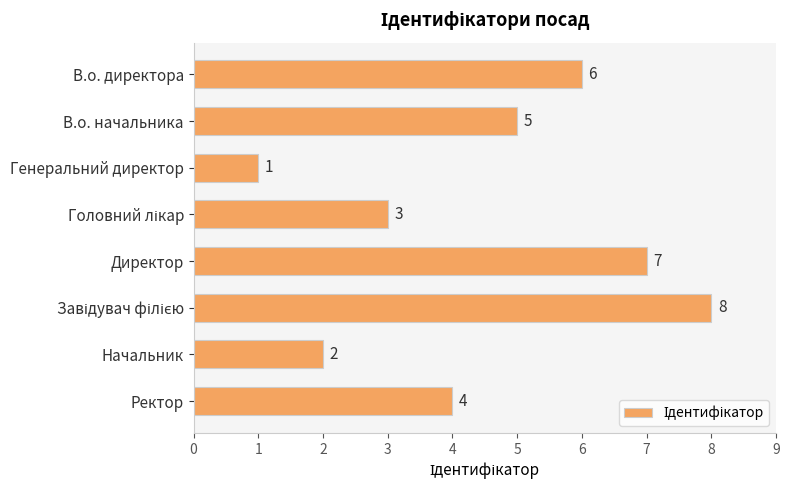

What is the difference between the maximum and second lowest values?

6